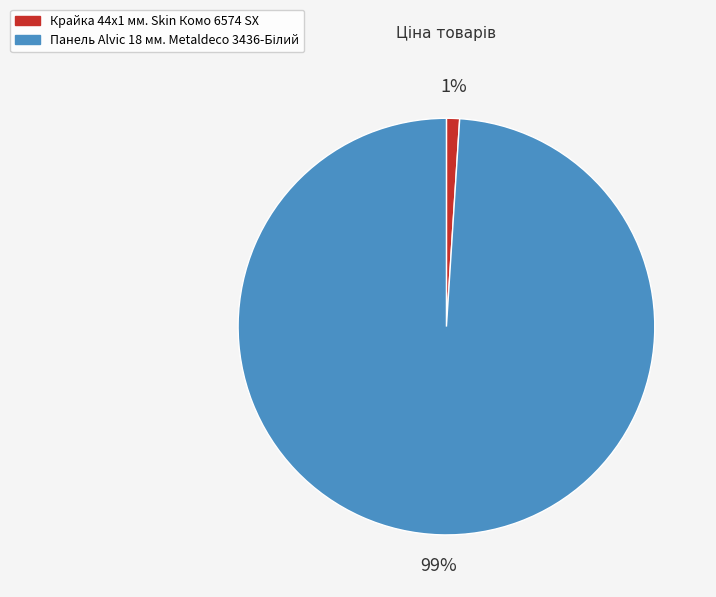

Does Крайка 44x1 мм. Skin Комо 6574 SX represent more than half of the total?

No